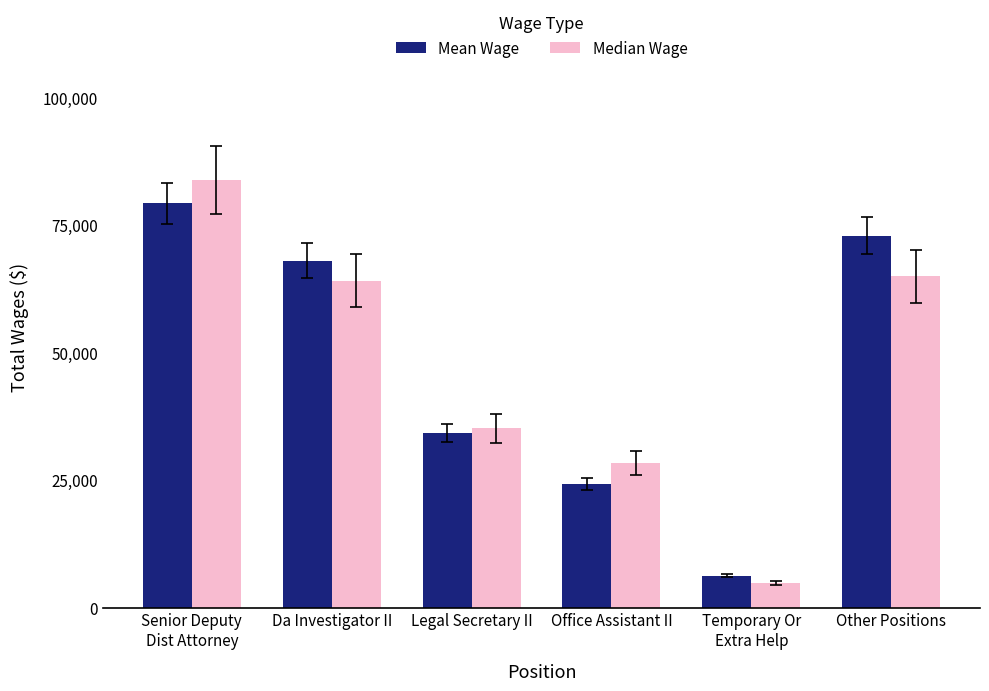

What position from the right is Temporary Or
Extra Help?

2